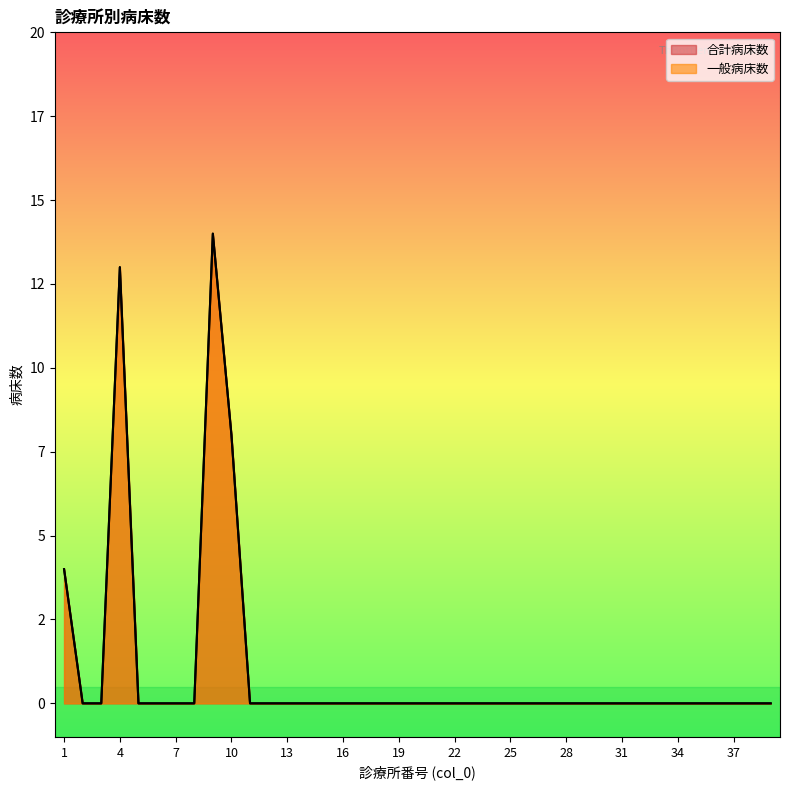

How many distinct data groups are displayed?

2